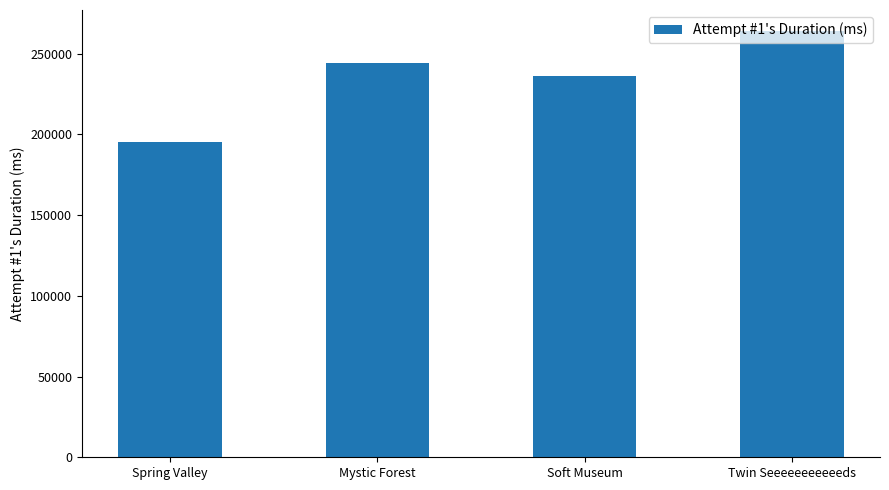

Rank the categories by value from lowest to highest.

Spring Valley, Soft Museum, Mystic Forest, Twin Seeeeeeeeeeeds